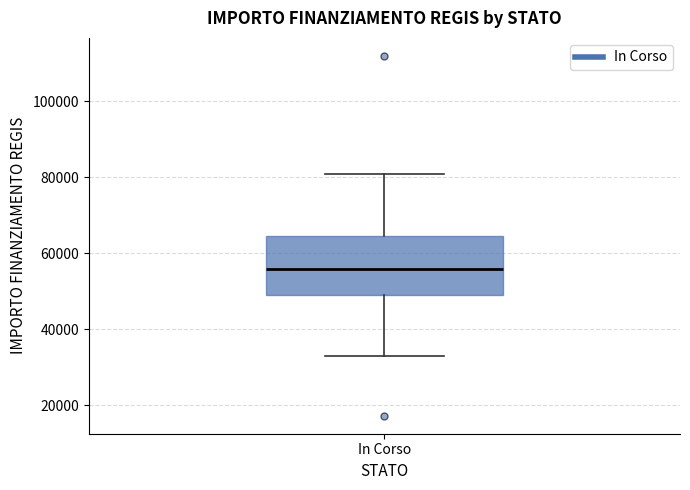

Where is the upper edge of the box for In Corso on the y-axis? The values are not printed on the chart, so give them approximately, as read against the axis.

64000